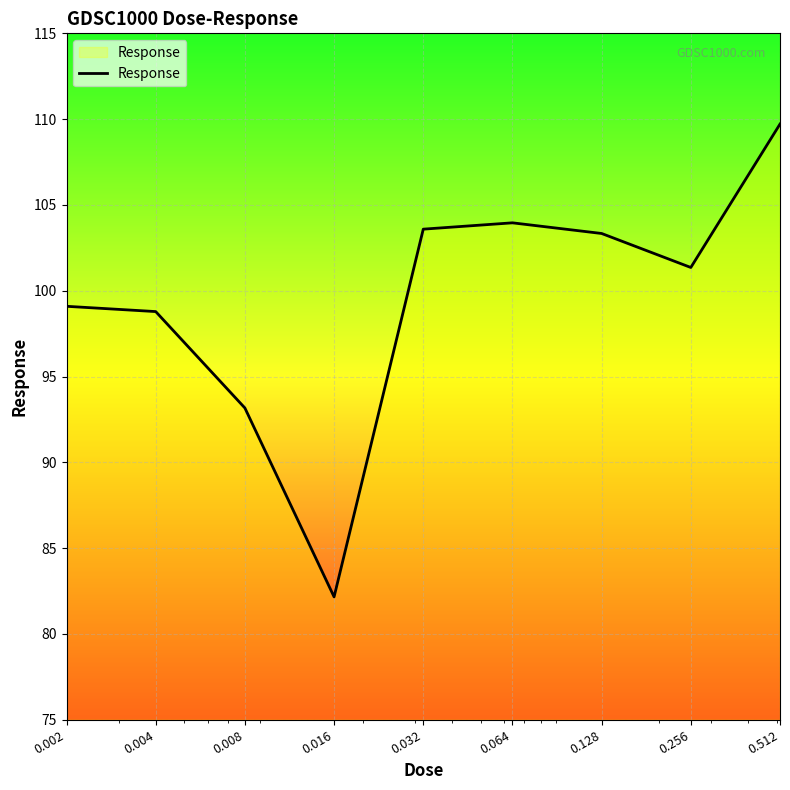

Reading left to right, list all the values displayed in this chart.

99.1	98.8	93.2	82.2	103.6	104.0	103.3	101.4	109.7